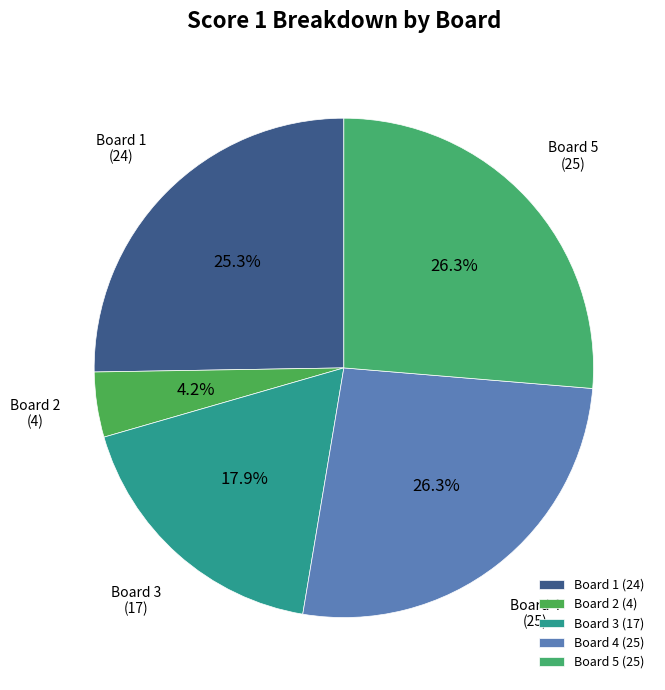

How many slices are in this pie chart?

5